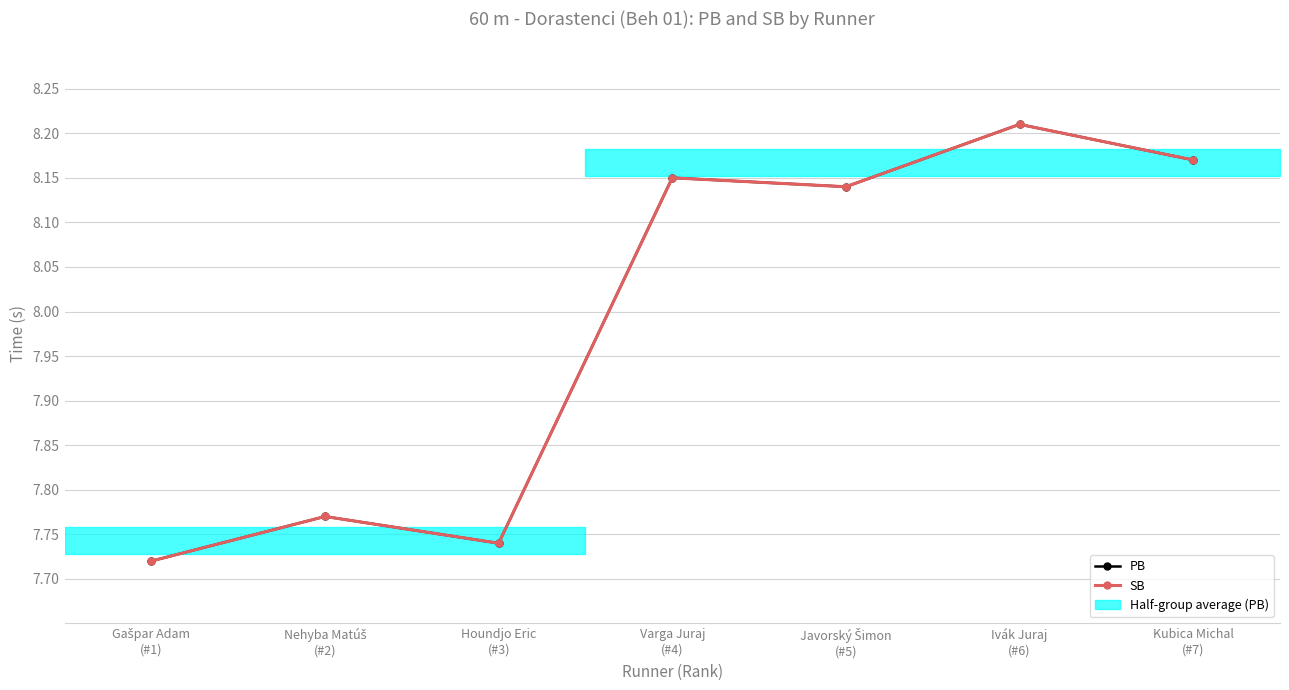

The PB series shows 7.7 at Houndjo Eric
(#3). True or false?

True